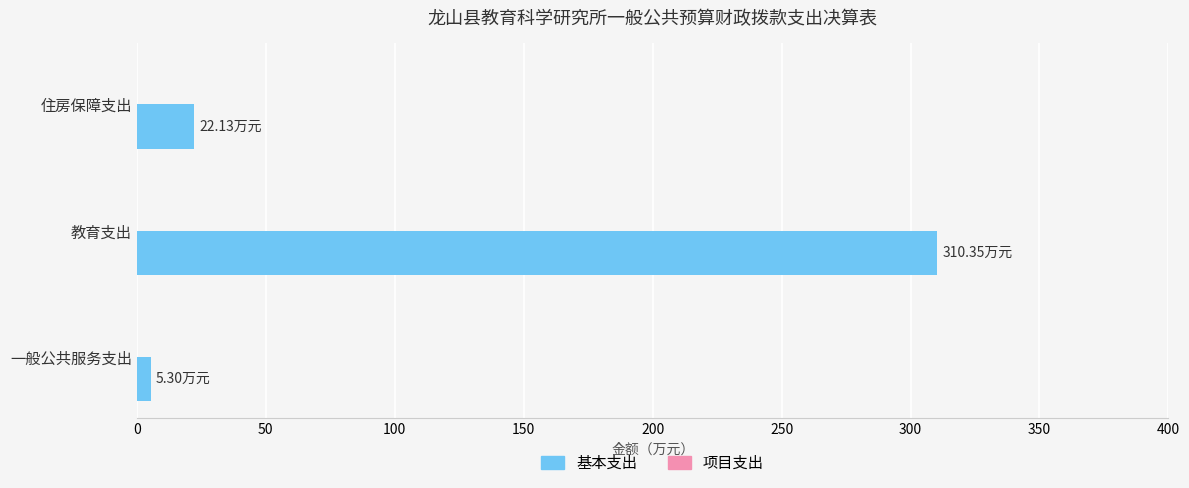

Rank the categories by value from lowest to highest.

一般公共服务支出, 住房保障支出, 教育支出